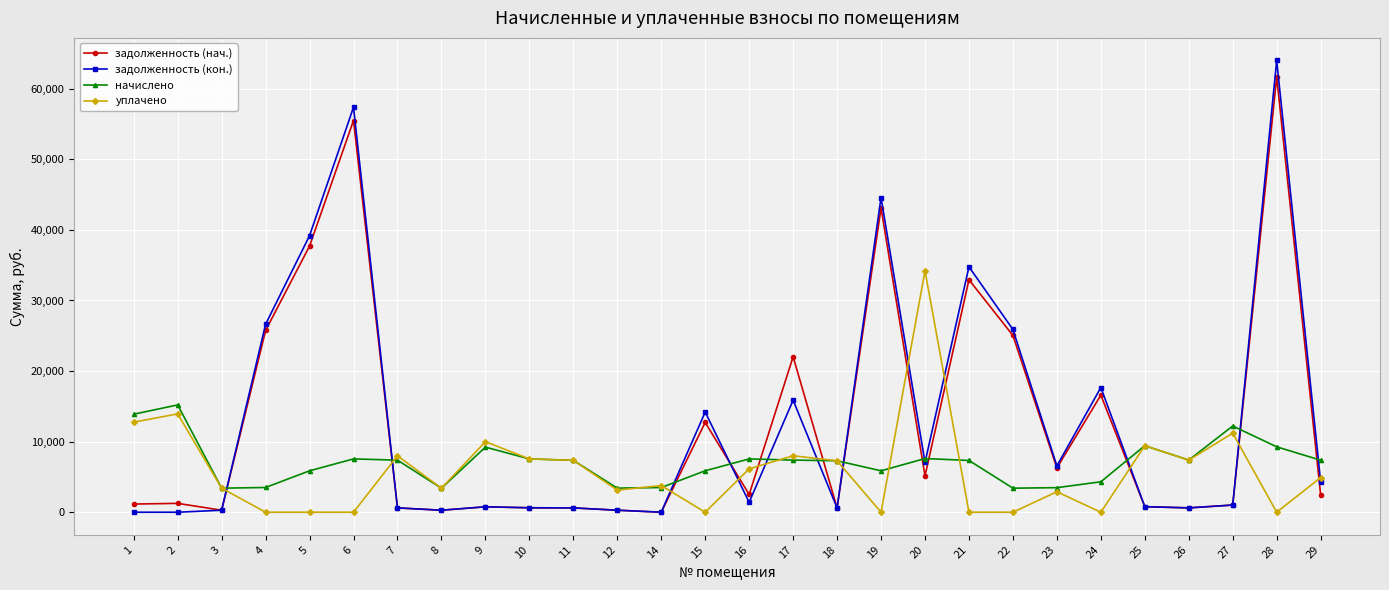

Is the value of задолженность (нач.) at 29 greater than the value of задолженность (кон.) at 3?

Yes